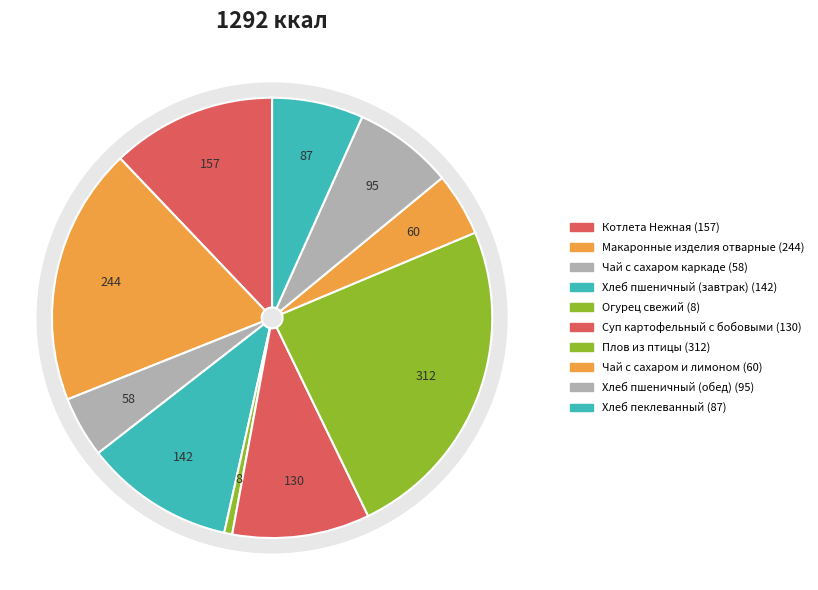

Count the number of slices in the pie.

10